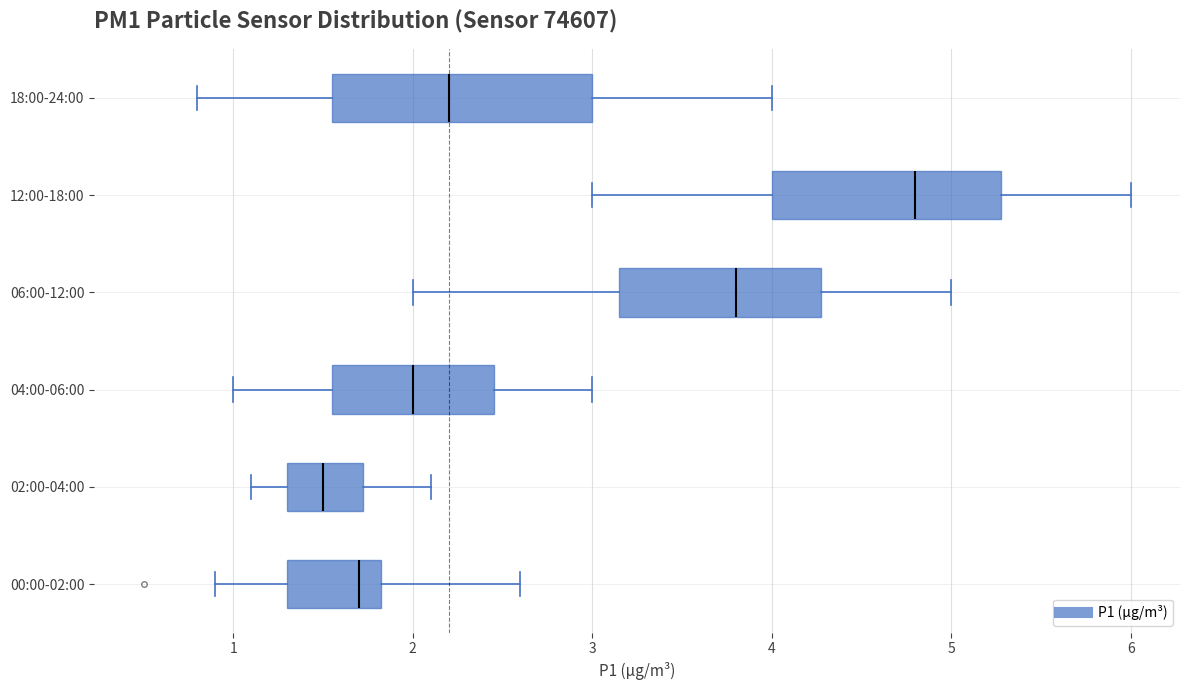

Which box has the furthest to the right median line?

12:00-18:00